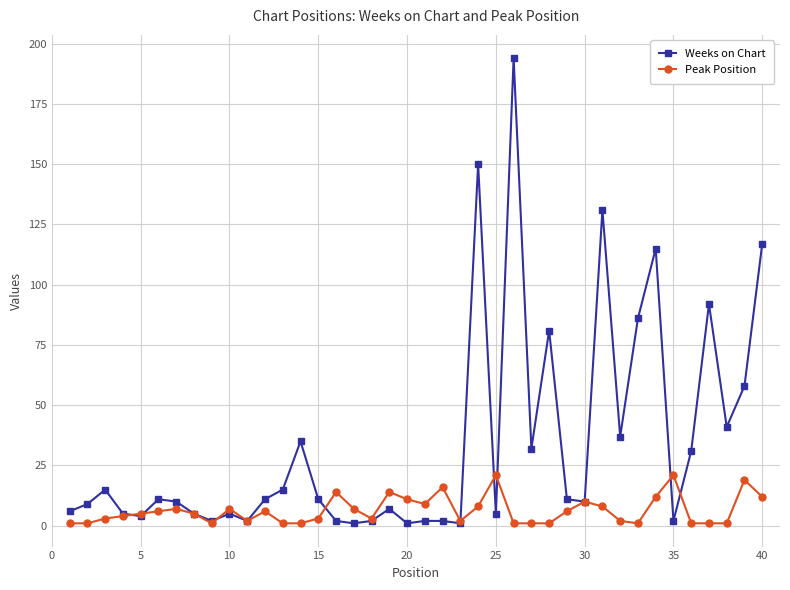

Does the chart display data point markers on the line(s)?

Yes